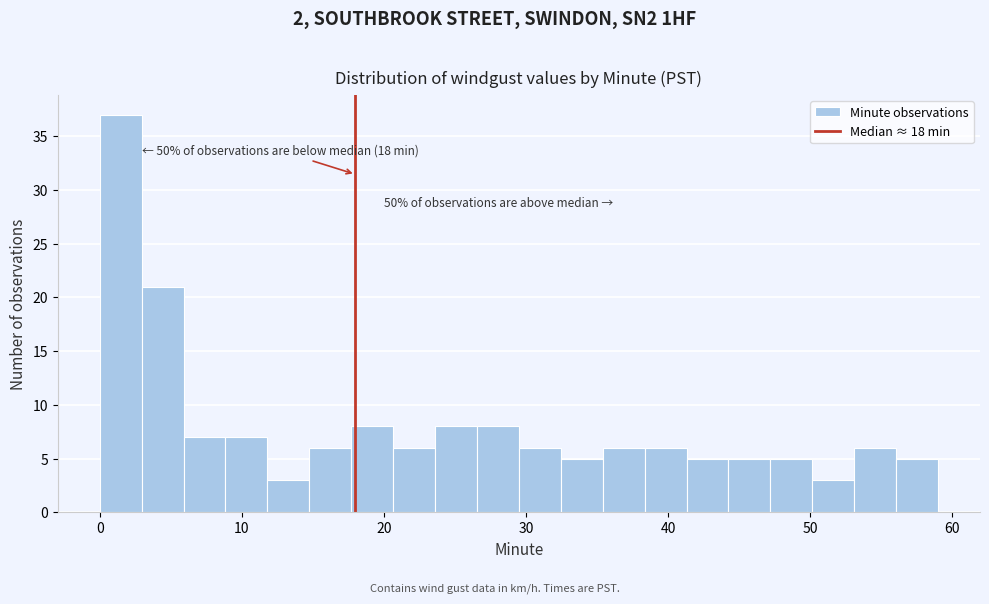

Read against the x-axis, roughly where is the centre of the tallest bar?

1